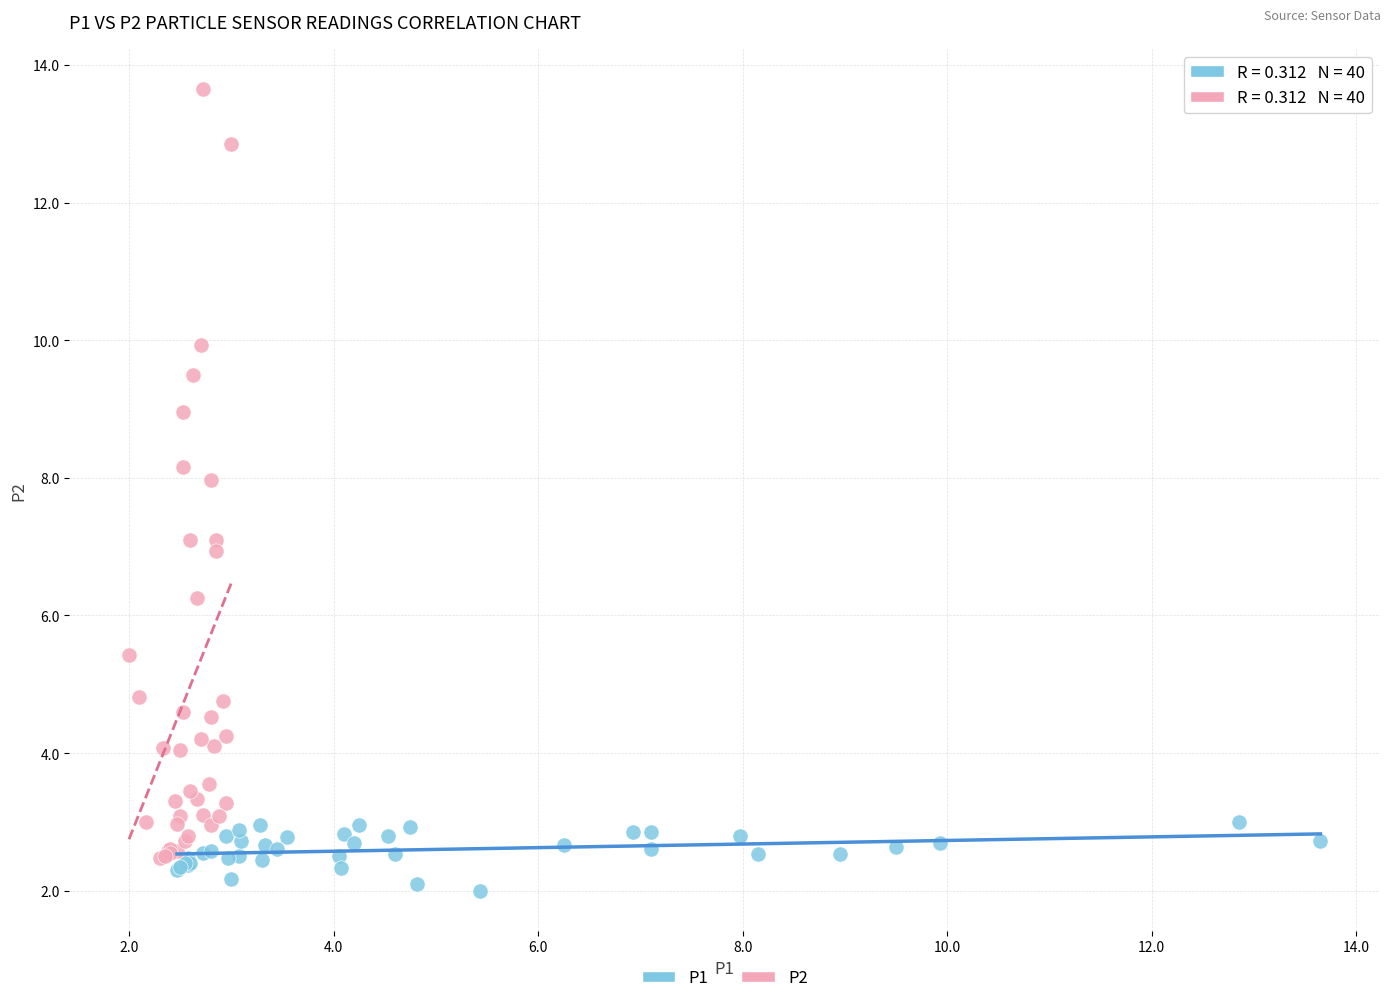

Which series has the largest Y range (max minus min)?

P2